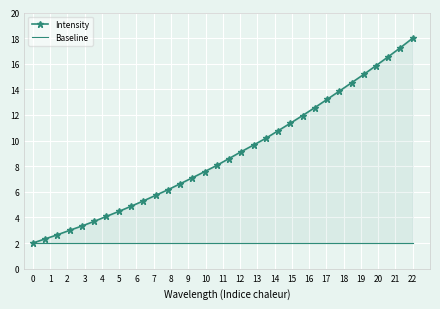

Does the chart display data point markers on the line(s)?

Yes